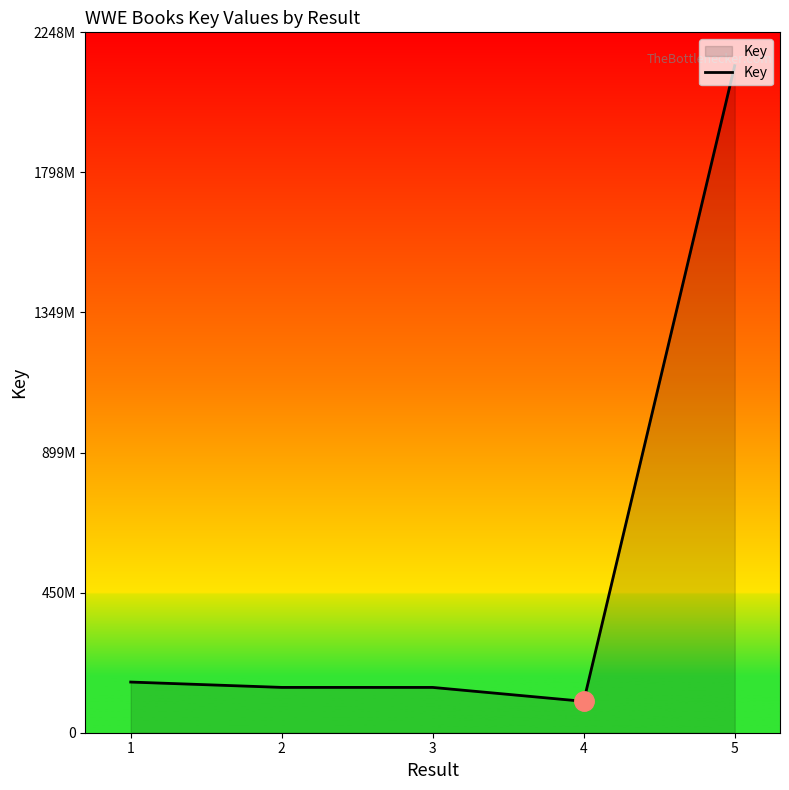

Where is the first local minimum?

4